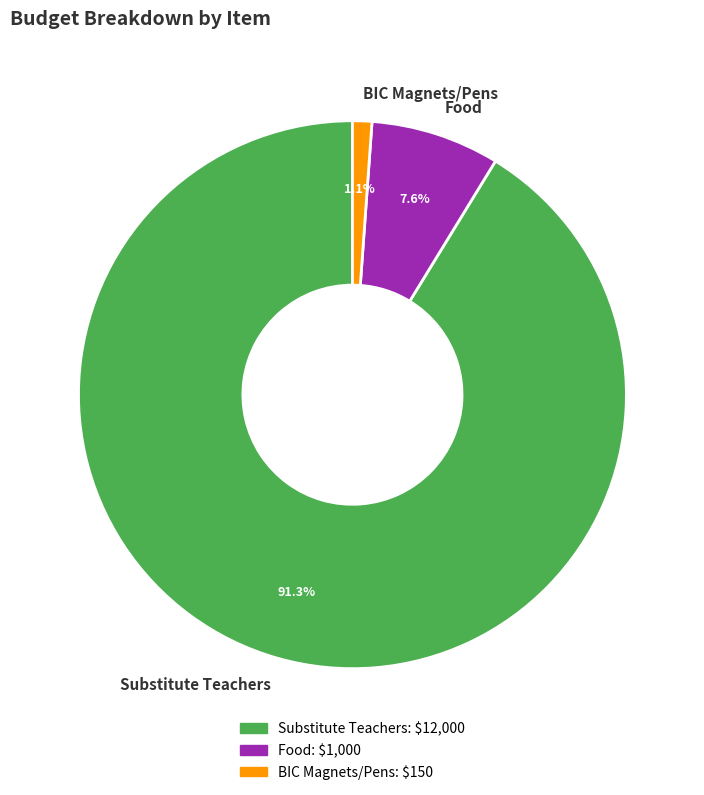

Is the sum of Food and BIC Magnets/Pens greater than half?

No